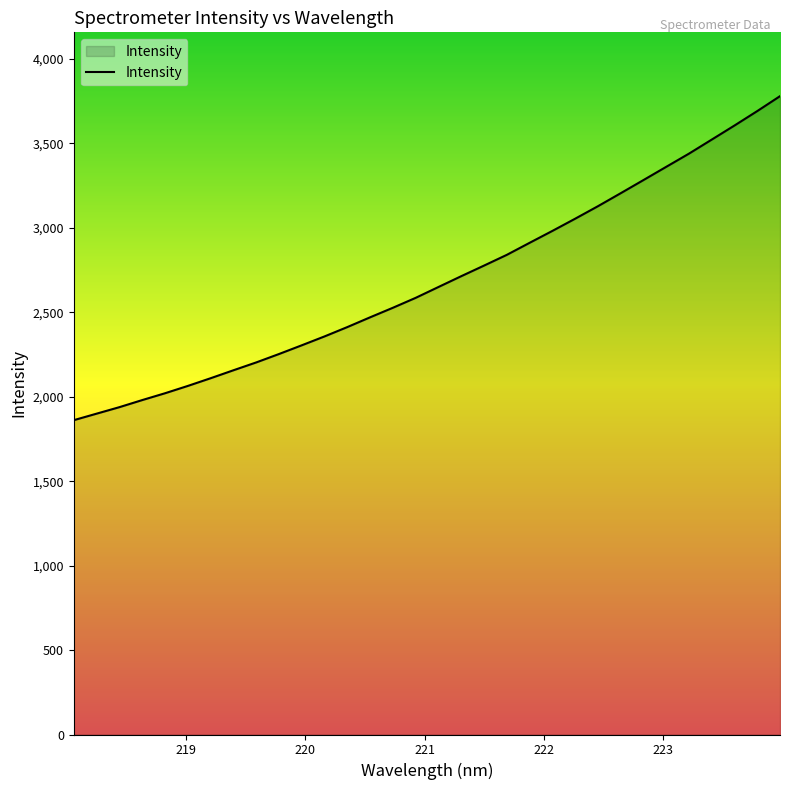

What is the difference between the maximum and second lowest values?

1880.2